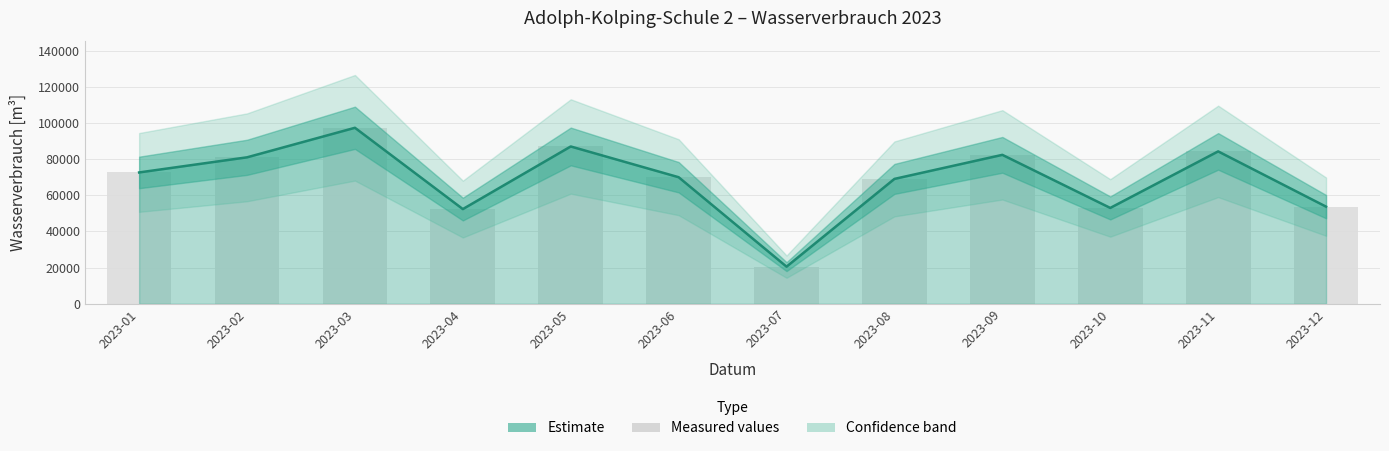

Reading left to right, transcribe all the data shown in this chart.

2023-01=72630	2023-02=80990	2023-03=97320	2023-04=52370	2023-05=86990	2023-06=69990	2023-07=20540	2023-08=69060	2023-09=82360	2023-10=53010	2023-11=84270	2023-12=53720